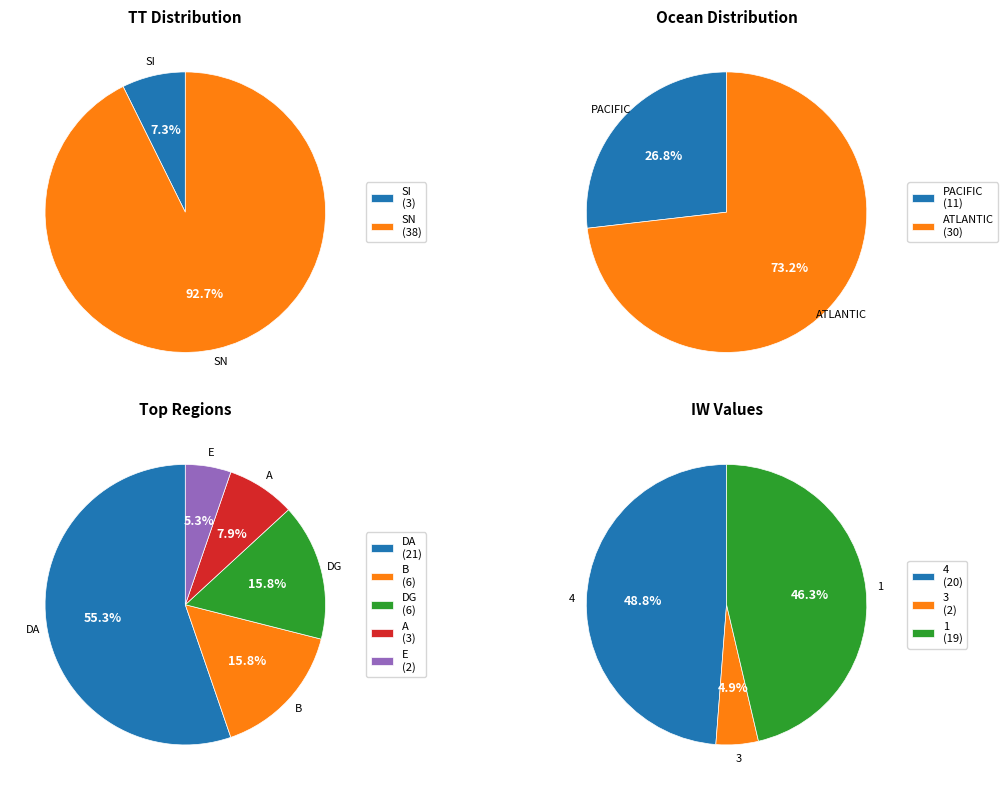

What is the majority slice?

SN